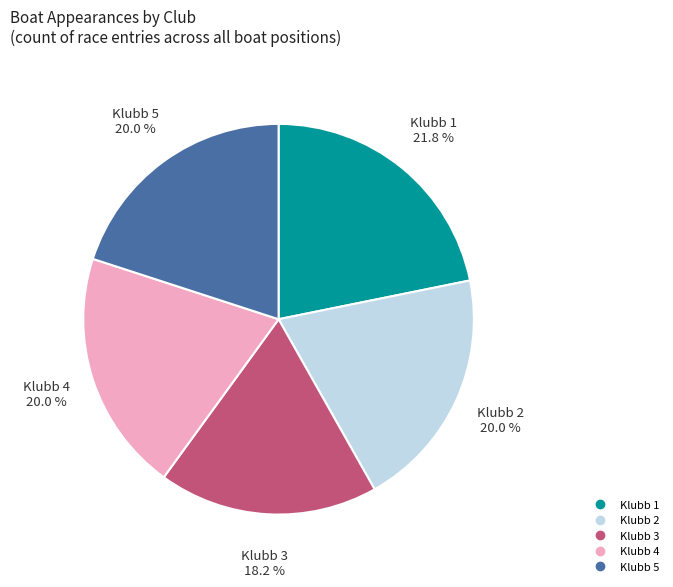

Between Klubb 1 and Klubb 2, which is larger?

Klubb 1